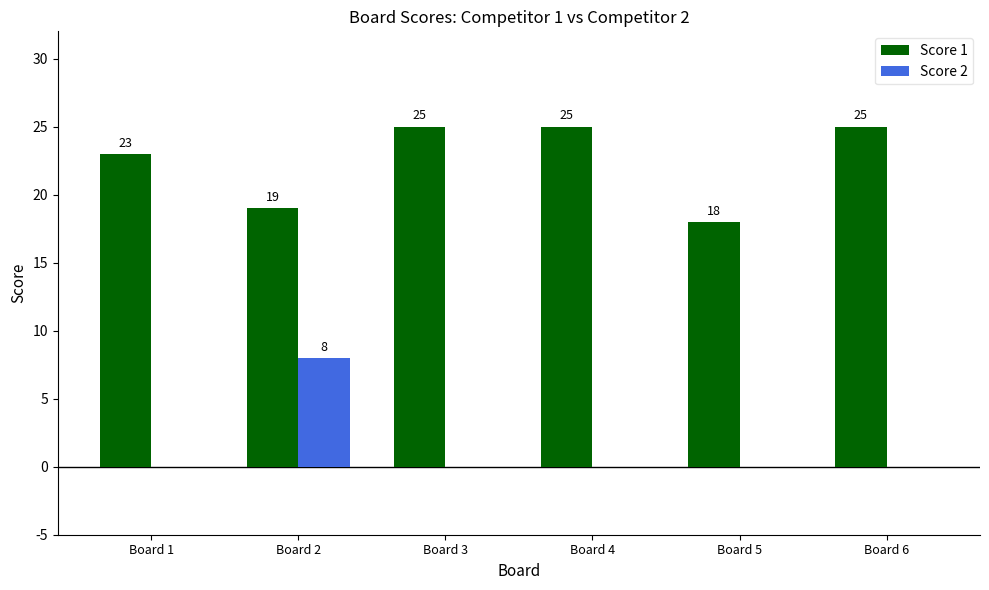

Are the bars horizontal?

No